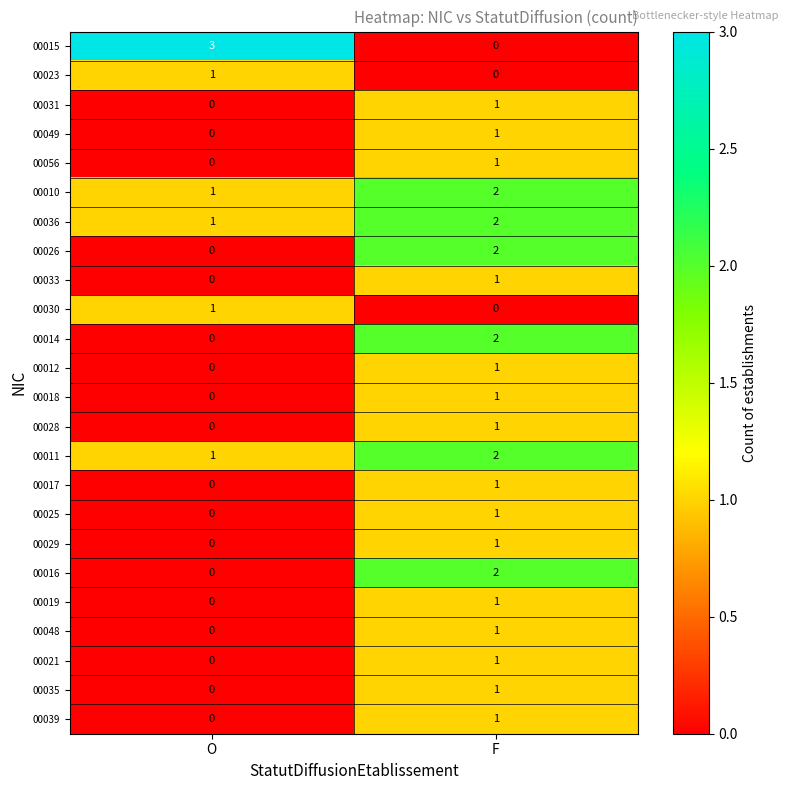

What is the maximum value shown in the chart?

3